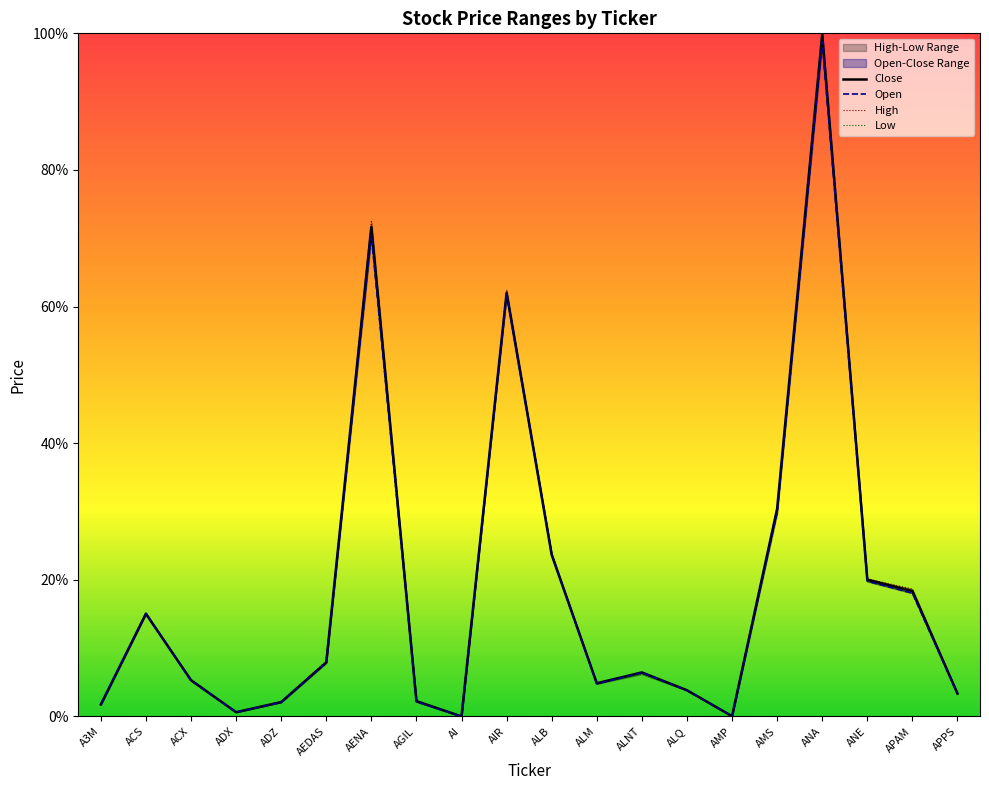

Does the chart have visible grid lines?

No